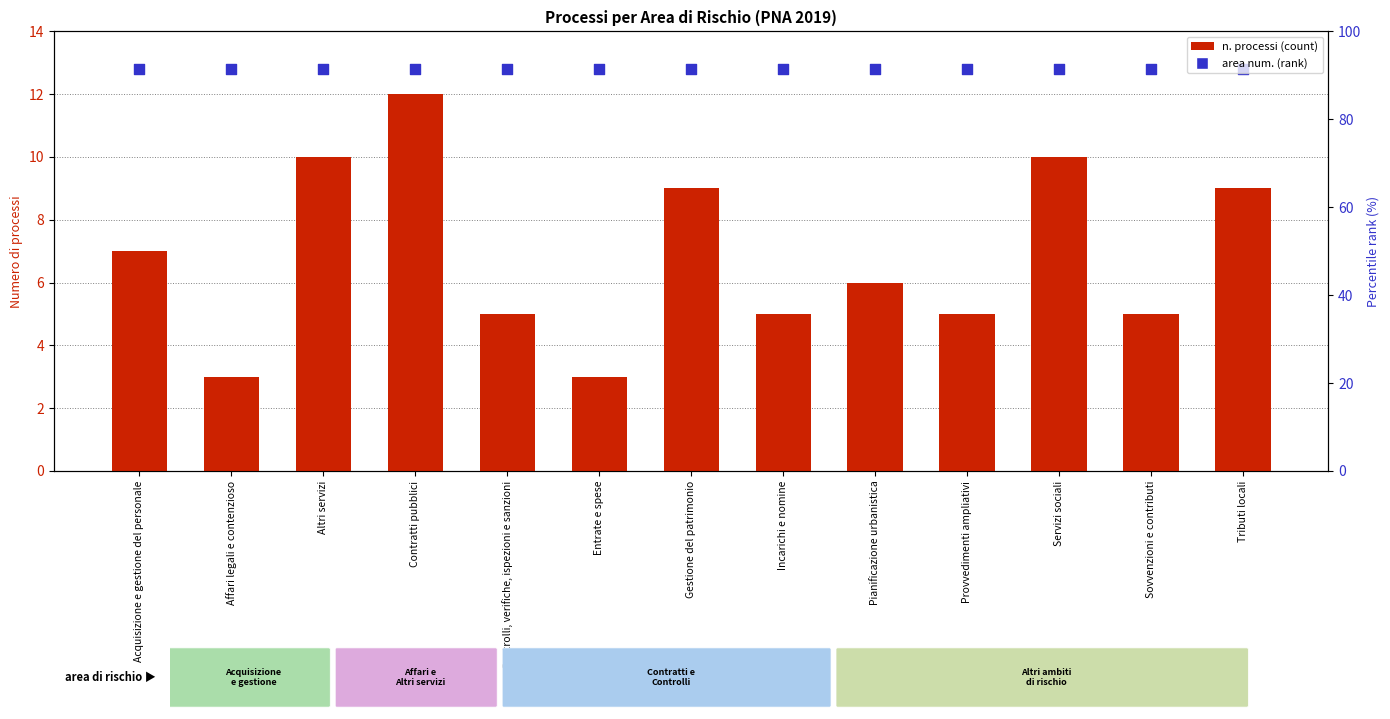

What are all the series names shown in the legend?

n. processi (count), area num. (rank)